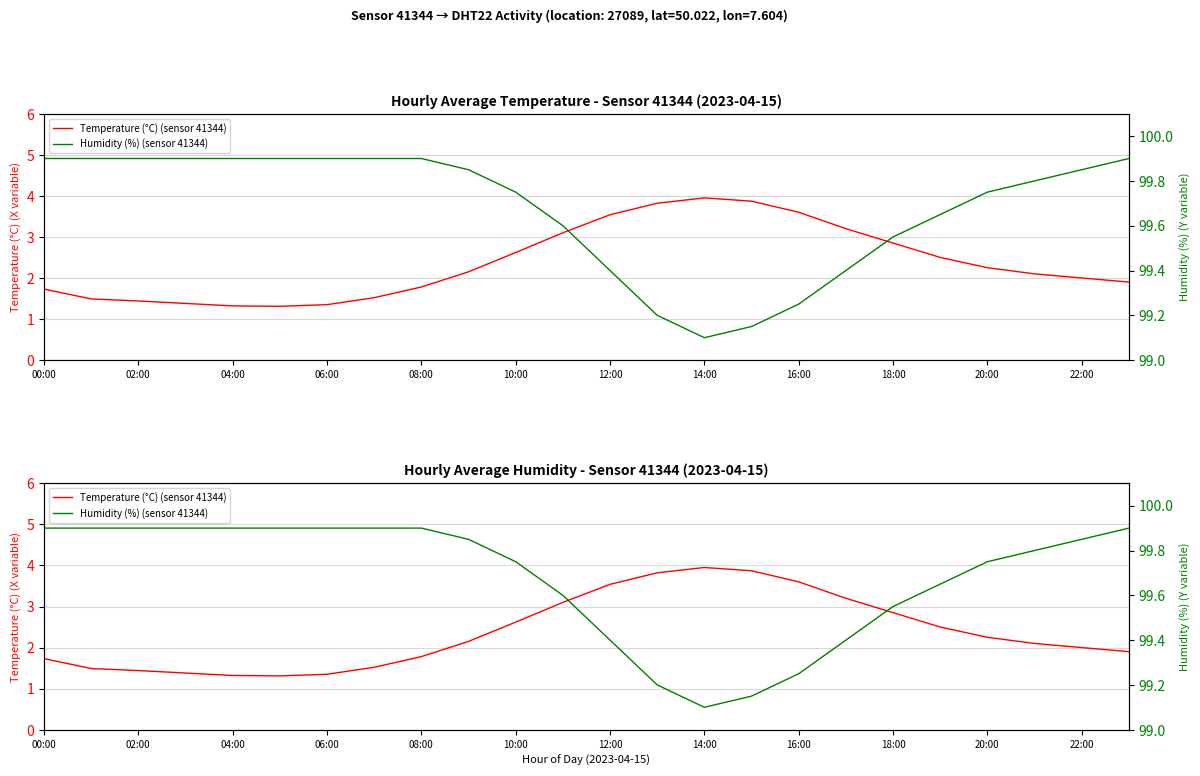

At how many categories does at least one series exceed 46?

24